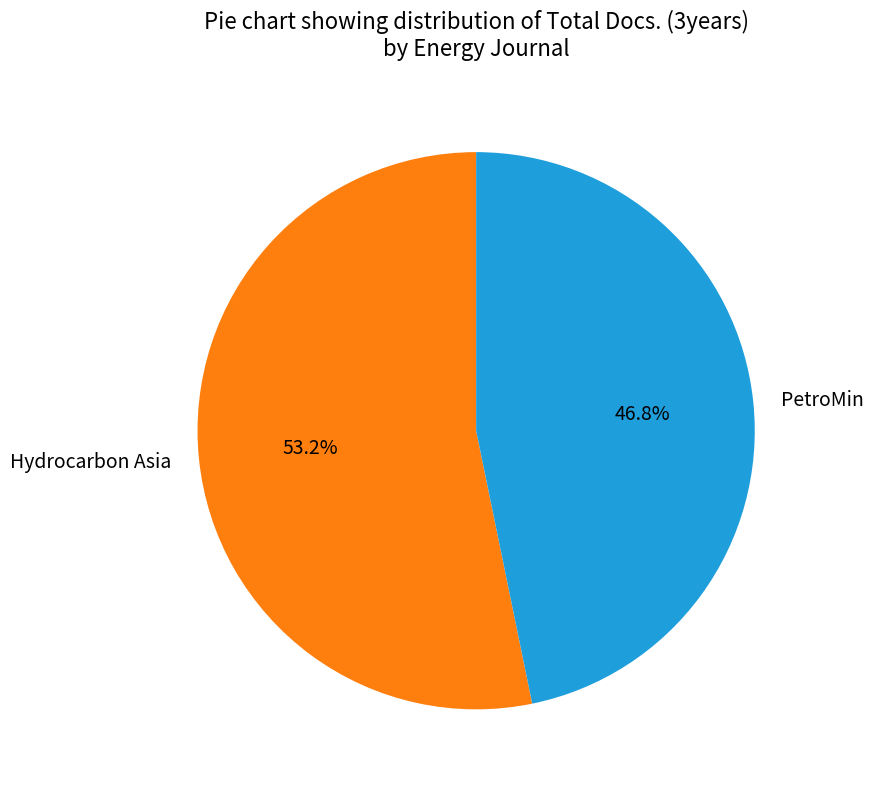

What percentage is NOT represented by Hydrocarbon Asia?

46.8%